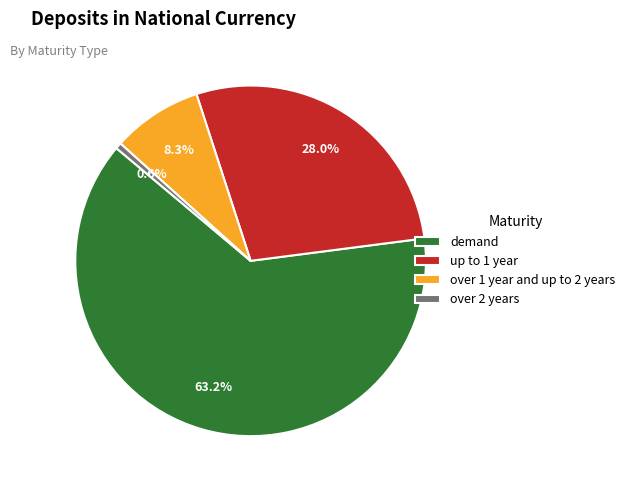

To the nearest percent, what is the difference between the largest and smallest slice percentages?

63%